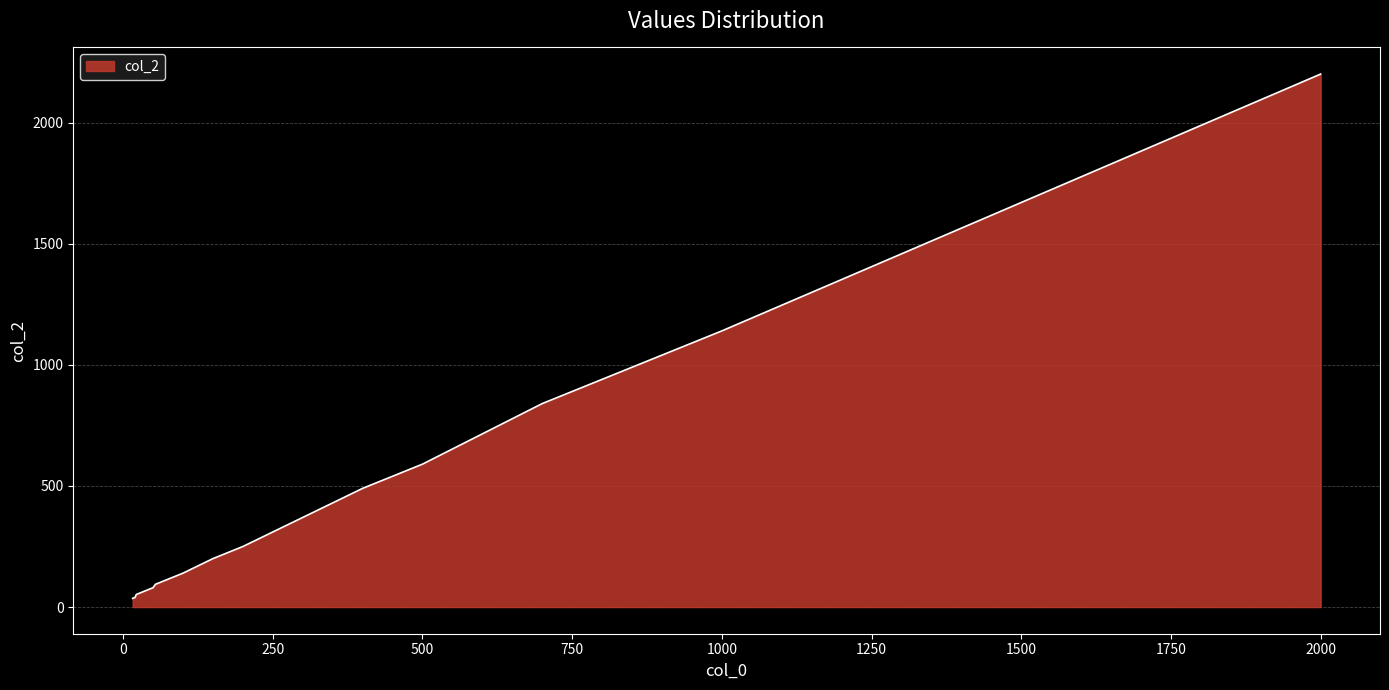

What is the maximum value shown in the chart?

2200